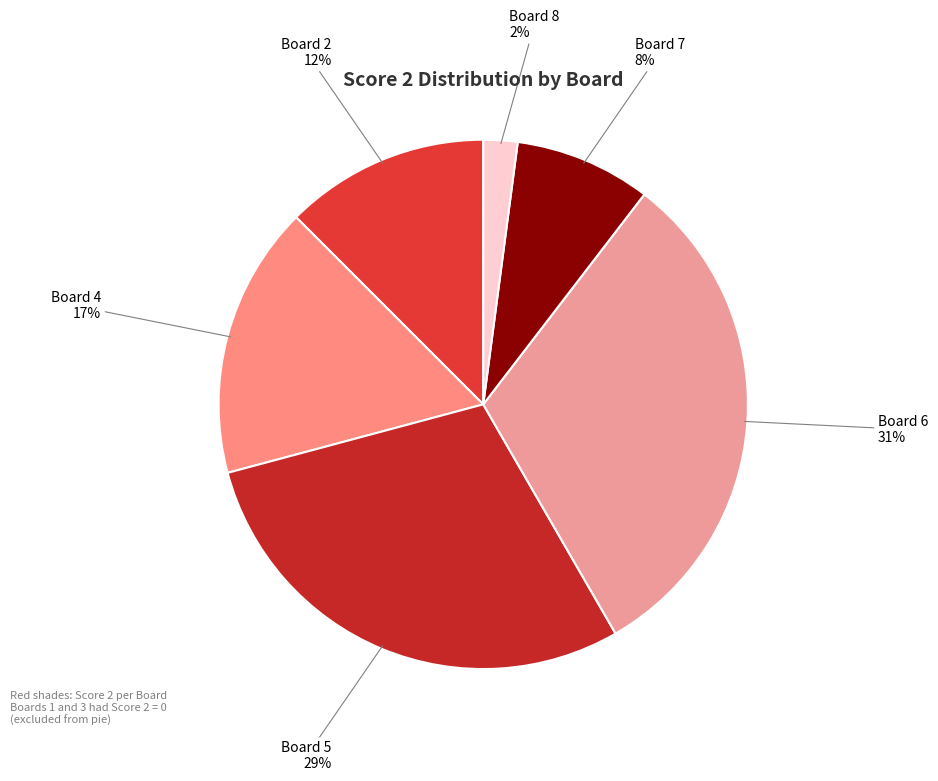

Combined, do Board 4 and Board 7 account for over 50%?

No